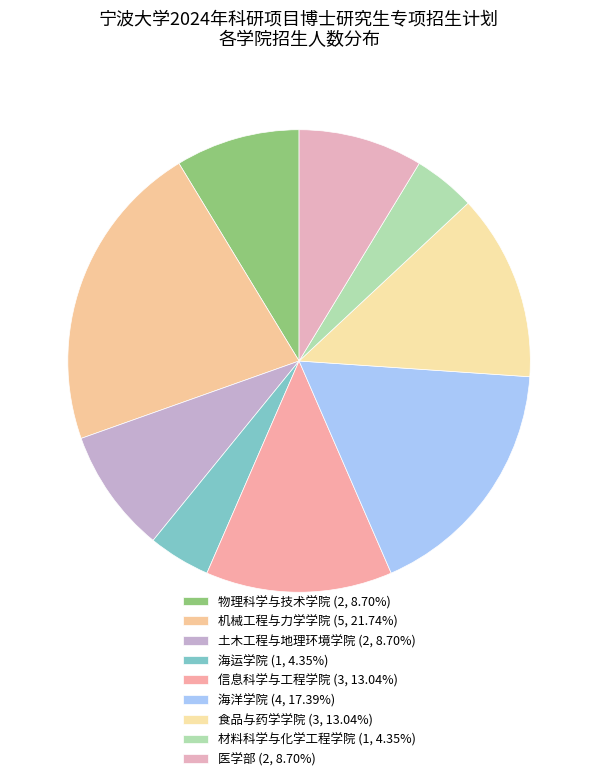

Count the number of slices in the pie.

9